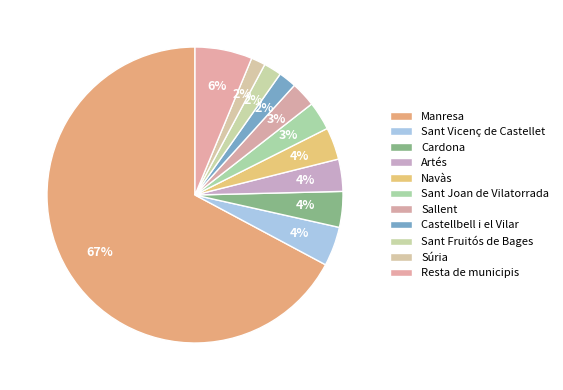

Count the number of slices in the pie.

11